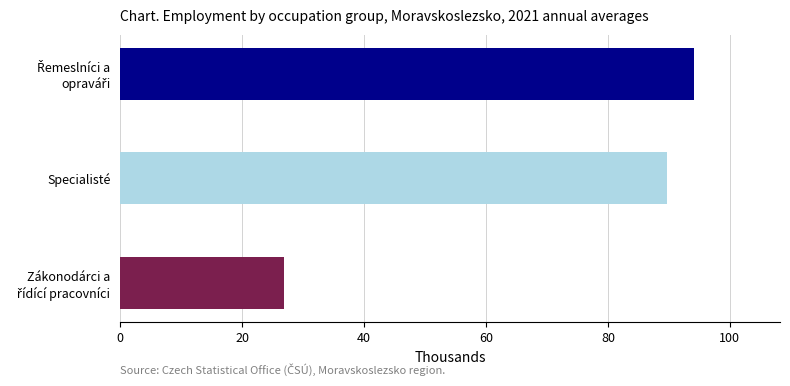

What is the average value?

70.2